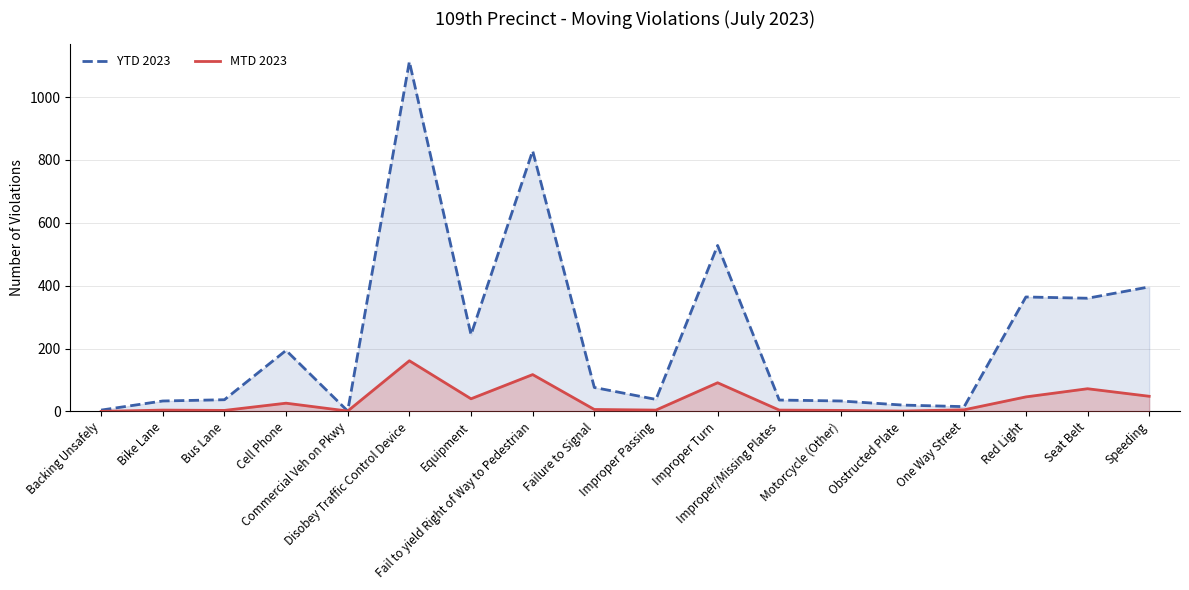

Reading left to right, extract all data points from this chart.

YTD 2023: Backing Unsafely=4	Bike Lane=33	Bus Lane=37	Cell Phone=194	Commercial Veh on Pkwy=1	Disobey Traffic Control Device=1113	Equipment=244	Fail to yield Right of Way to Pedestrian=829	Failure to Signal=76	Improper Passing=38	Improper Turn=528	Improper/Missing Plates=36	Motorcycle (Other)=33	Obstructed Plate=20	One Way Street=15	Red Light=364	Seat Belt=360	Speeding=396
MTD 2023: Backing Unsafely=0	Bike Lane=4	Bus Lane=3	Cell Phone=26	Commercial Veh on Pkwy=1	Disobey Traffic Control Device=161	Equipment=40	Fail to yield Right of Way to Pedestrian=117	Failure to Signal=6	Improper Passing=4	Improper Turn=91	Improper/Missing Plates=4	Motorcycle (Other)=3	Obstructed Plate=1	One Way Street=5	Red Light=46	Seat Belt=72	Speeding=48